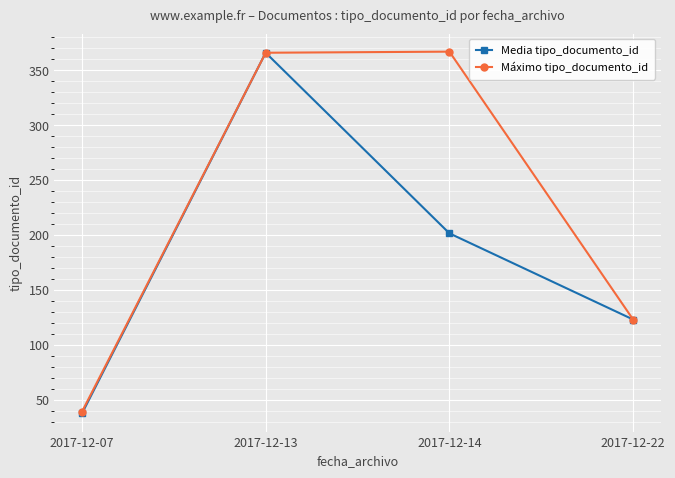

At which label does Media tipo_documento_id first exceed 201?

2017-12-13